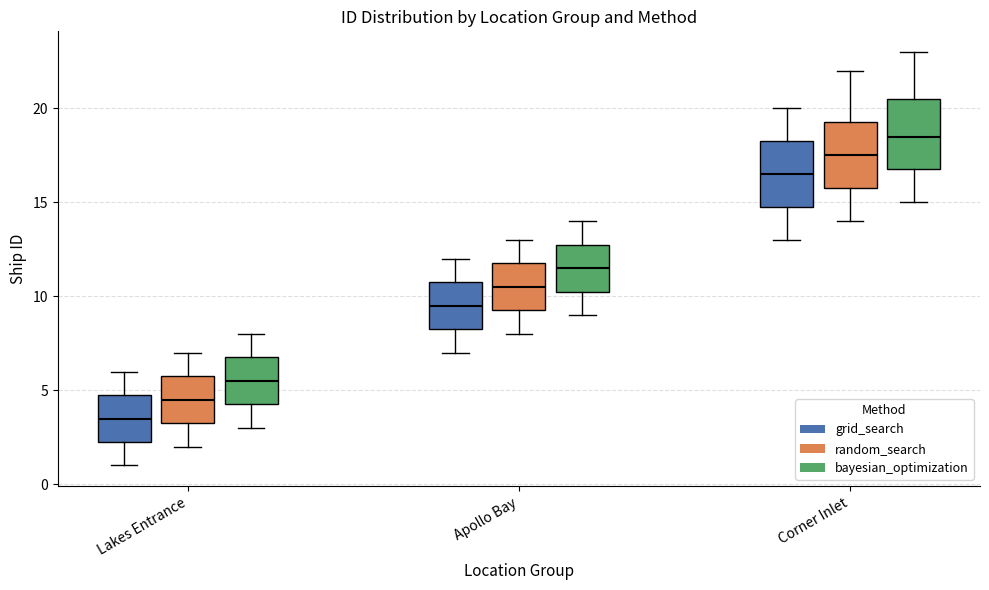

Where does the median line of the box for Lakes Entrance (bayesian_optimization) sit on the y-axis? The values are not printed on the chart, so give them approximately, as read against the axis.

5.5